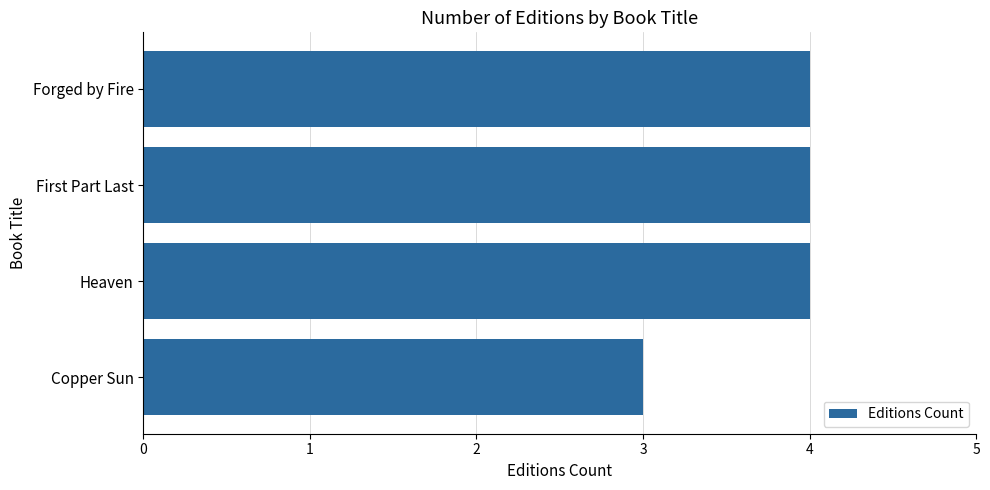

Reading top to bottom, transcribe all the data shown in this chart.

Forged by Fire=4	First Part Last=4	Heaven=4	Copper Sun=3